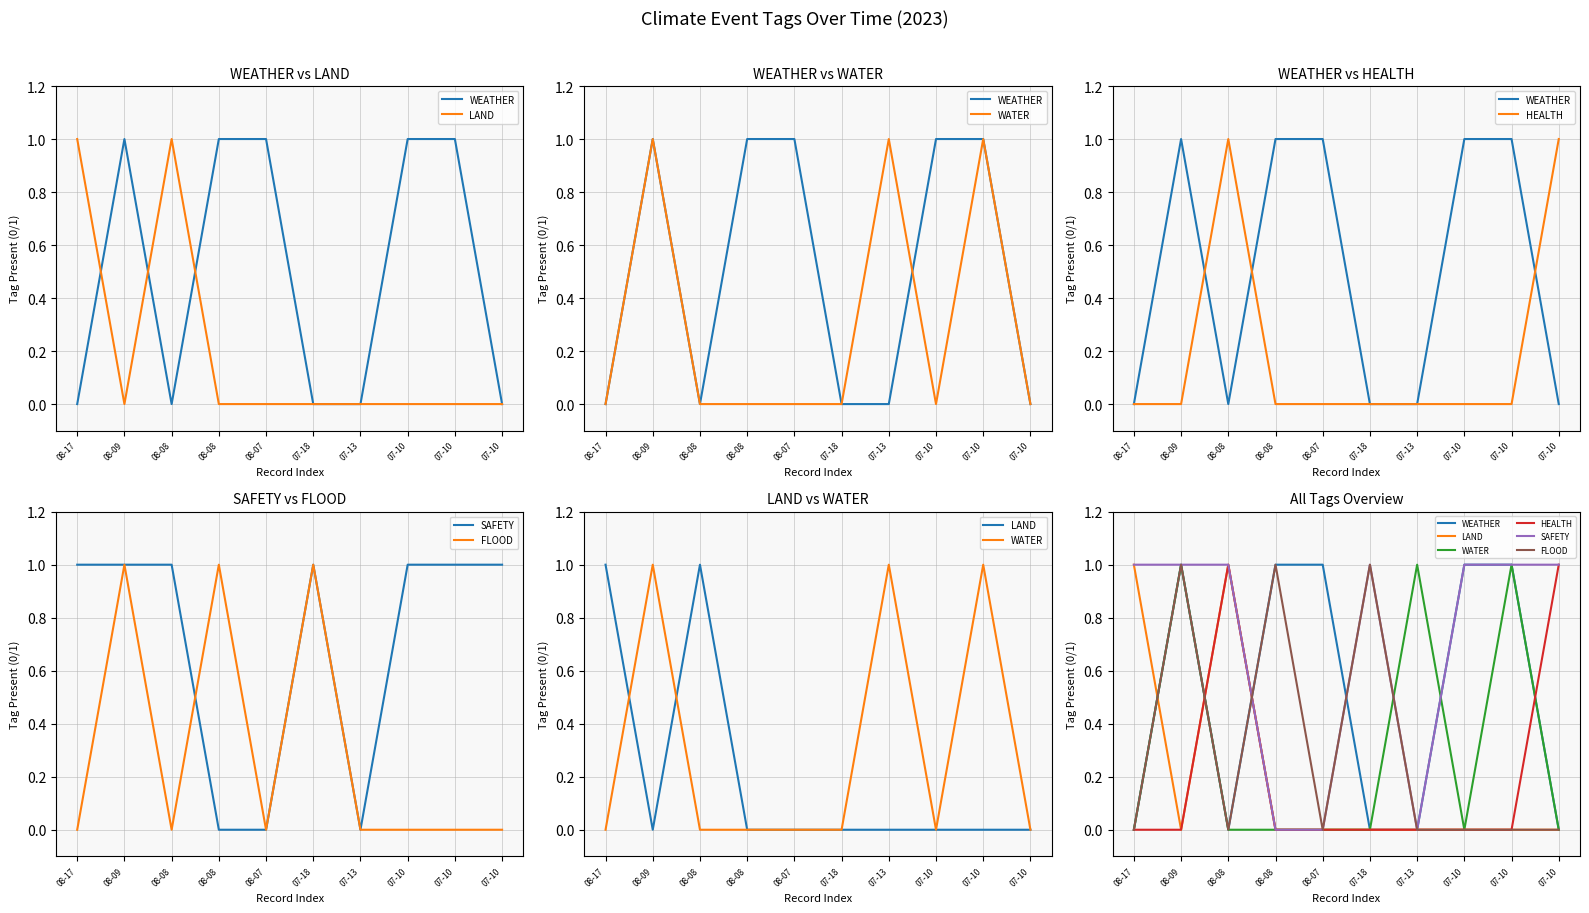

Between which two adjacent categories do FLOOD and HEALTH first intersect?

08-09 and 08-08